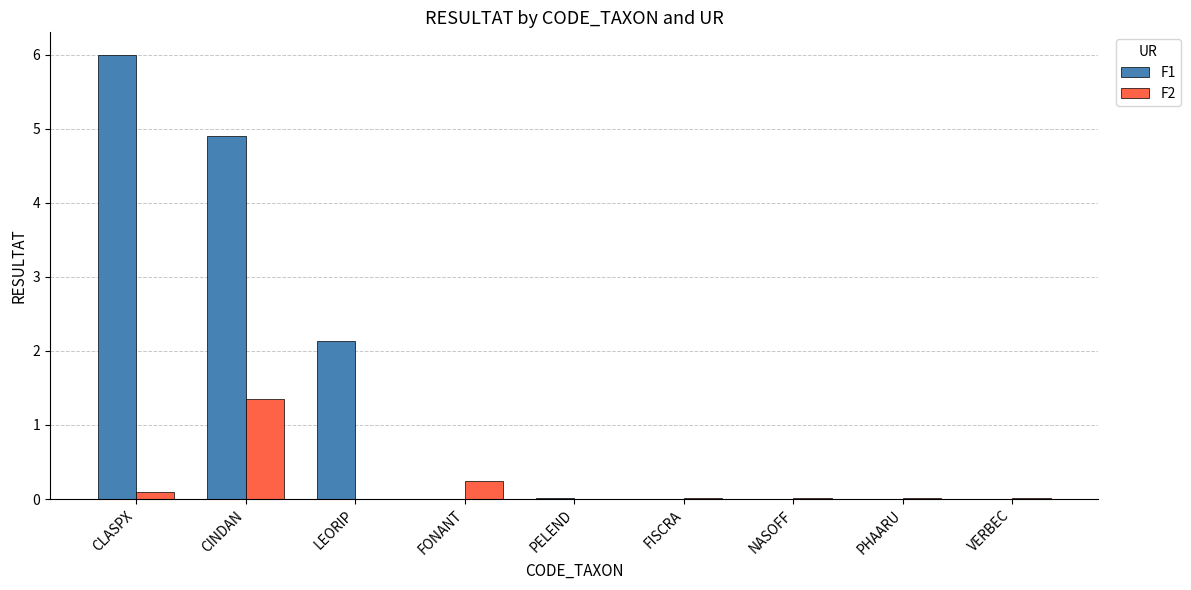

Count the number of data series in this chart.

2